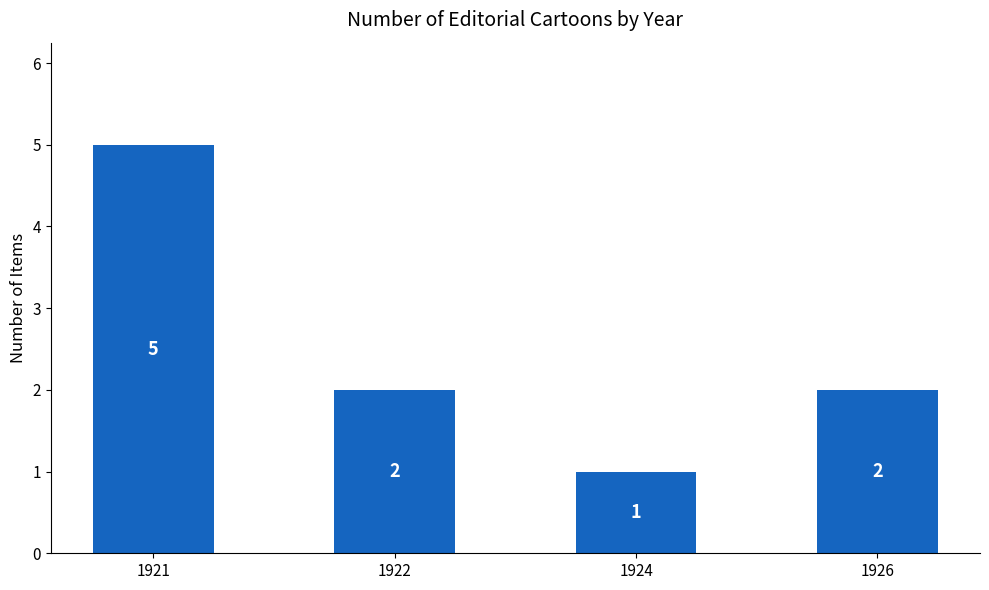

Count the values in the range 2 to 5.

3